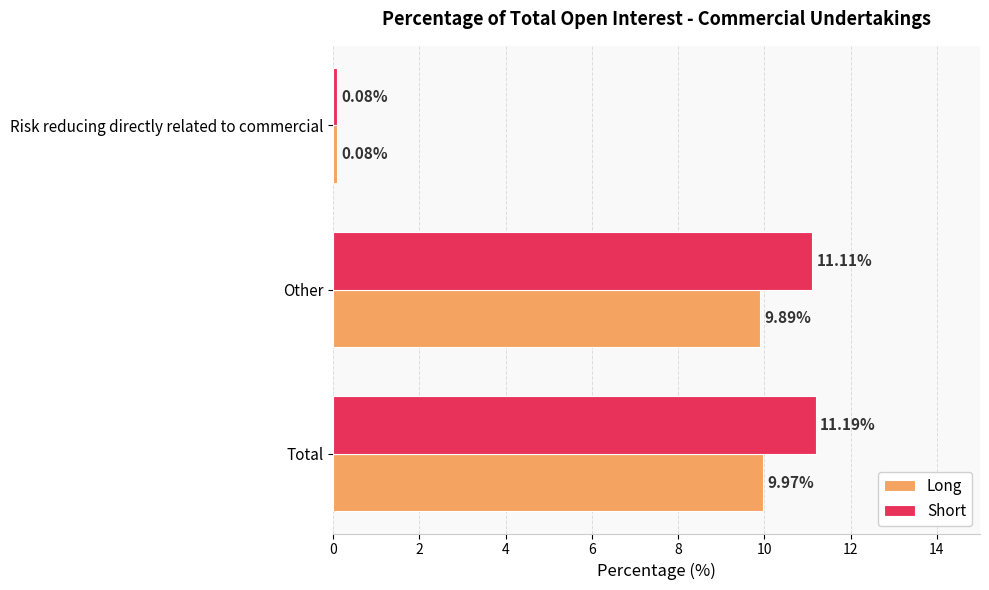

Which series has the largest range (max minus min)?

Short